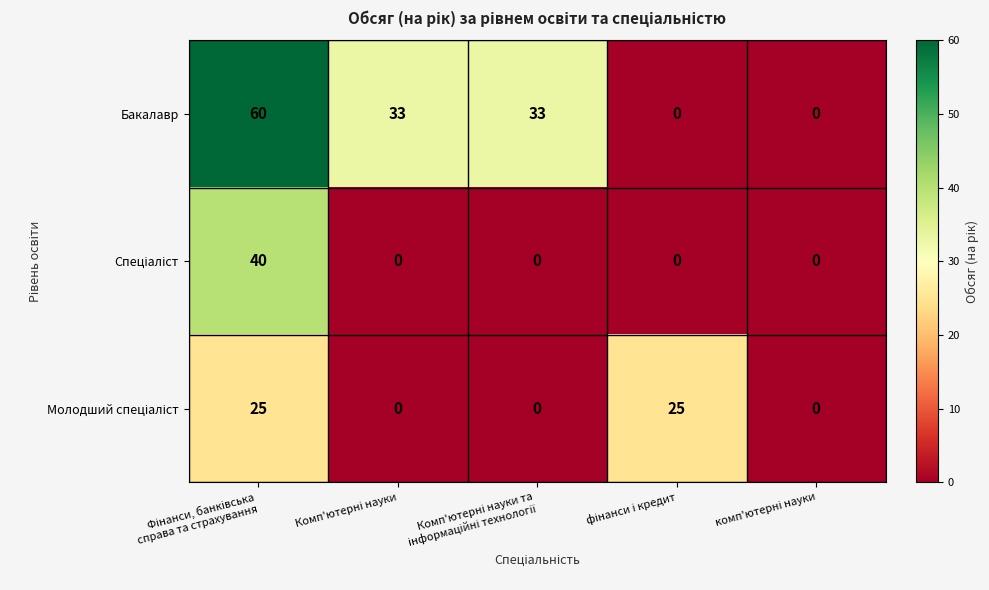

What is the average value of the Бакалавр series?

25